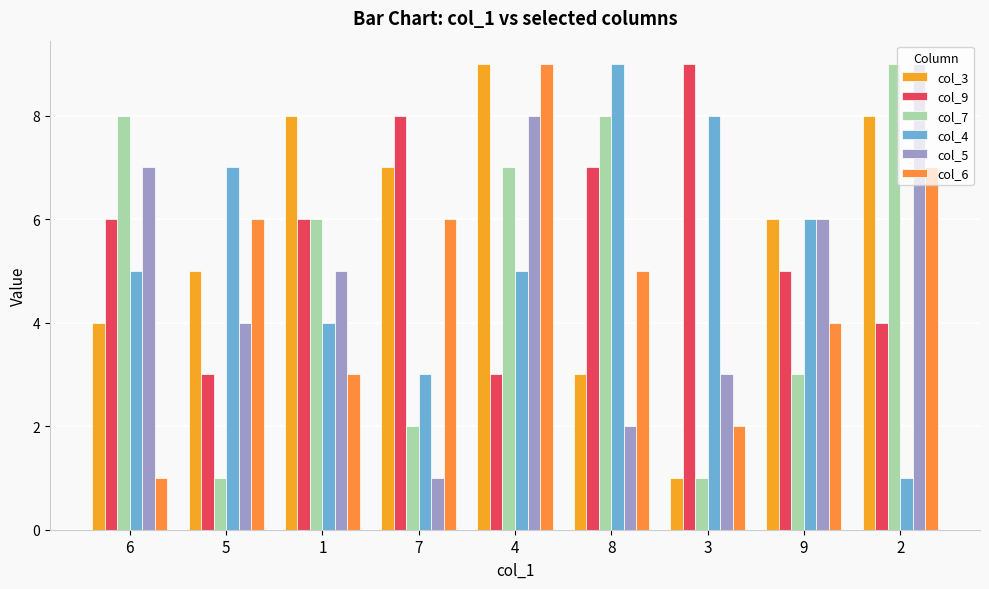

Is it true that col_4 equals 8 at 6?

False